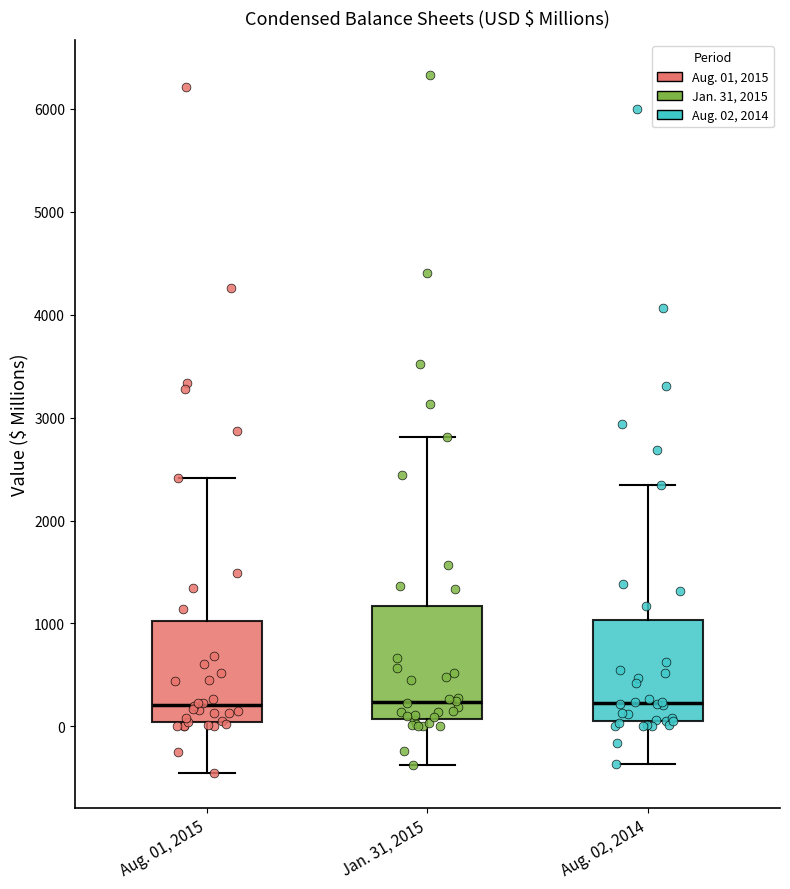

Reading left to right, read every box against the y-axis: the position of its median line, the range the box covers, and the ends of its whiskers. The values are not printed on the chart, so give them approximately, as read against the axis.

Aug. 01, 2015: median 200, box 0 to 1000, whiskers -500 to 2400
Jan. 31, 2015: median 200, box 100 to 1200, whiskers -400 to 2800
Aug. 02, 2014: median 200, box 100 to 1000, whiskers -400 to 2300